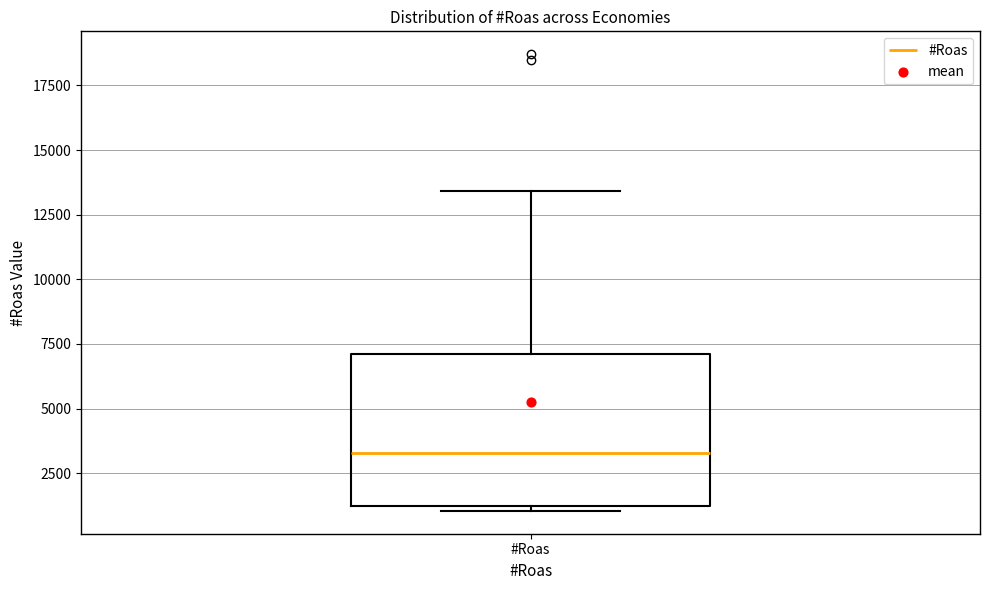

Read this box plot against the y-axis: the position of the median line, the range covered by the box, and the ends of both whiskers. The values are not printed on the chart, so give them approximately, as read against the axis.

median 3500, box 1500 to 7000, whiskers 1000 to 13500